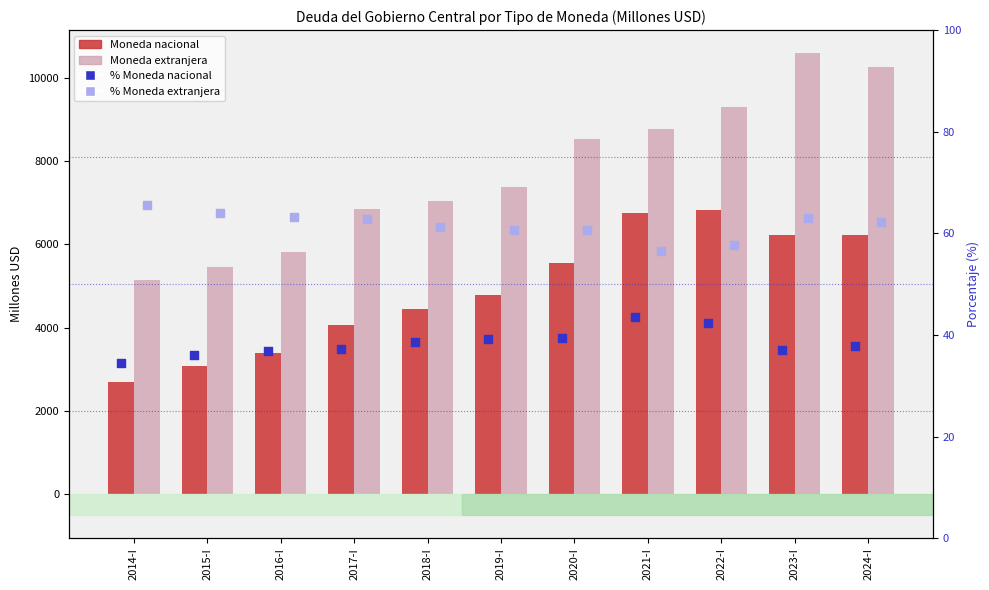

Which series reaches the maximum Y coordinate?

Moneda extranjera